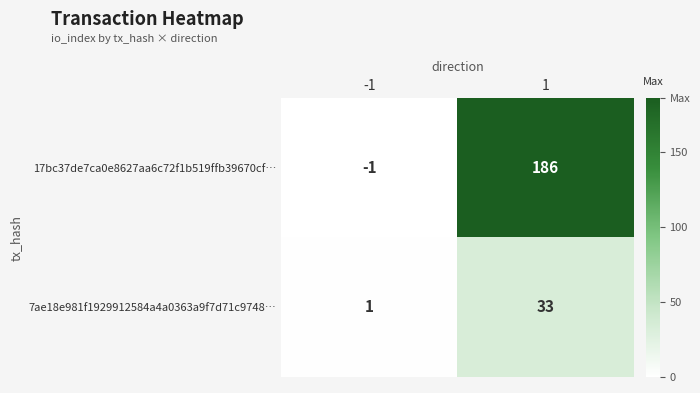

At 1, list the series in order from smallest to largest.

7ae18e981f1929912584a4a0363a9f7d71c9748…, 17bc37de7ca0e8627aa6c72f1b519ffb39670cf…